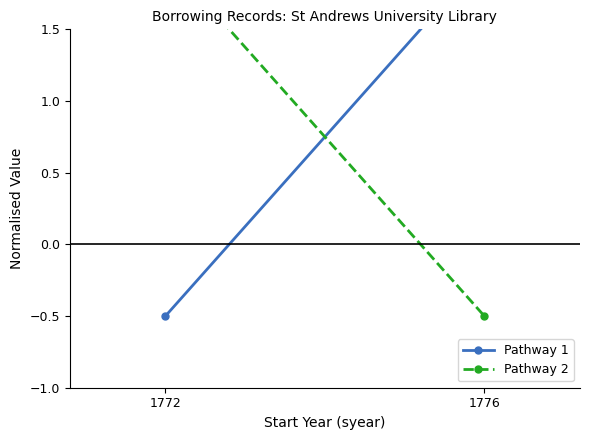

What is the greatest value displayed?

2.0